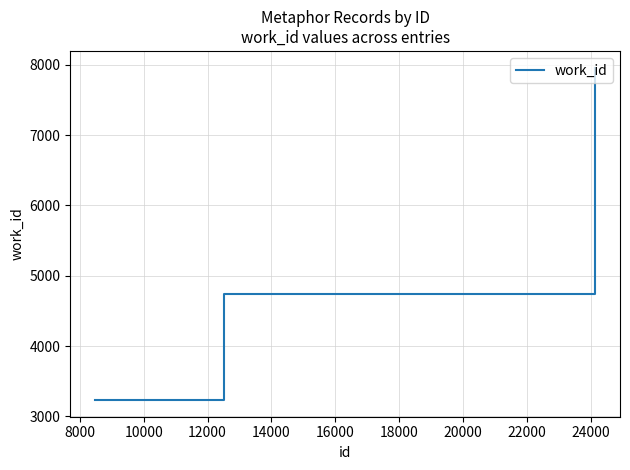

What is the smallest value displayed?

3232